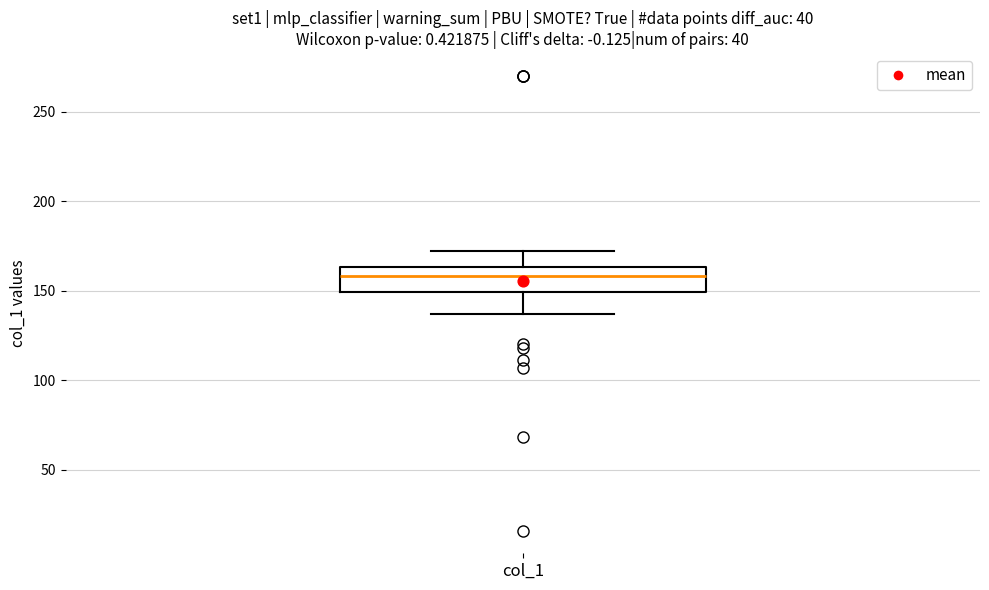

Read this box plot against the y-axis: the position of the median line, the range covered by the box, and the ends of both whiskers. The values are not printed on the chart, so give them approximately, as read against the axis.

median 160, box 150 to 165, whiskers 135 to 170